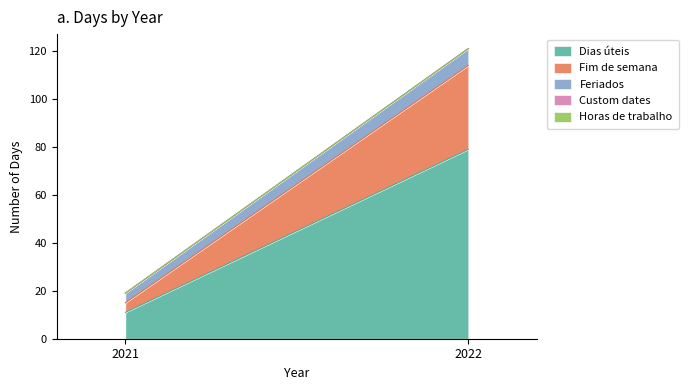

What value does the Dias úteis series have at 2021?

11